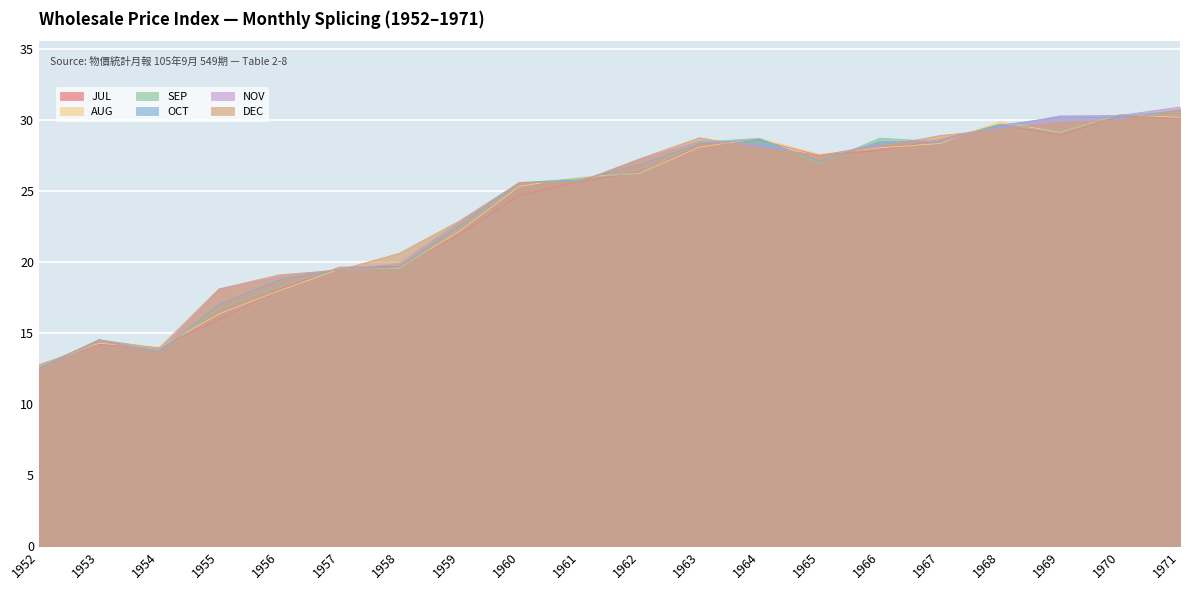

The AUG series shows 12.7 at 1952. True or false?

True